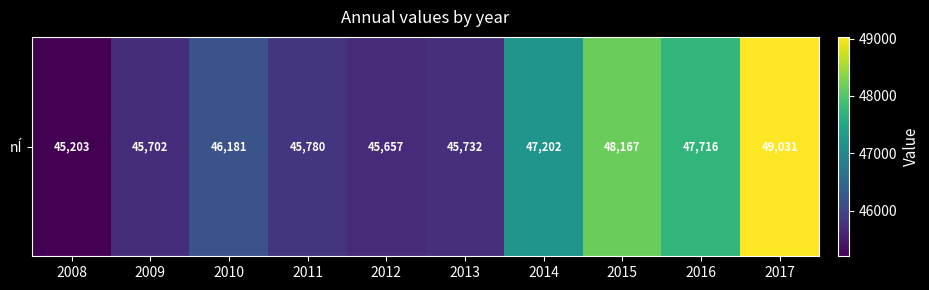

Rank the categories by value from highest to lowest.

2017, 2015, 2016, 2014, 2010, 2011, 2013, 2009, 2012, 2008